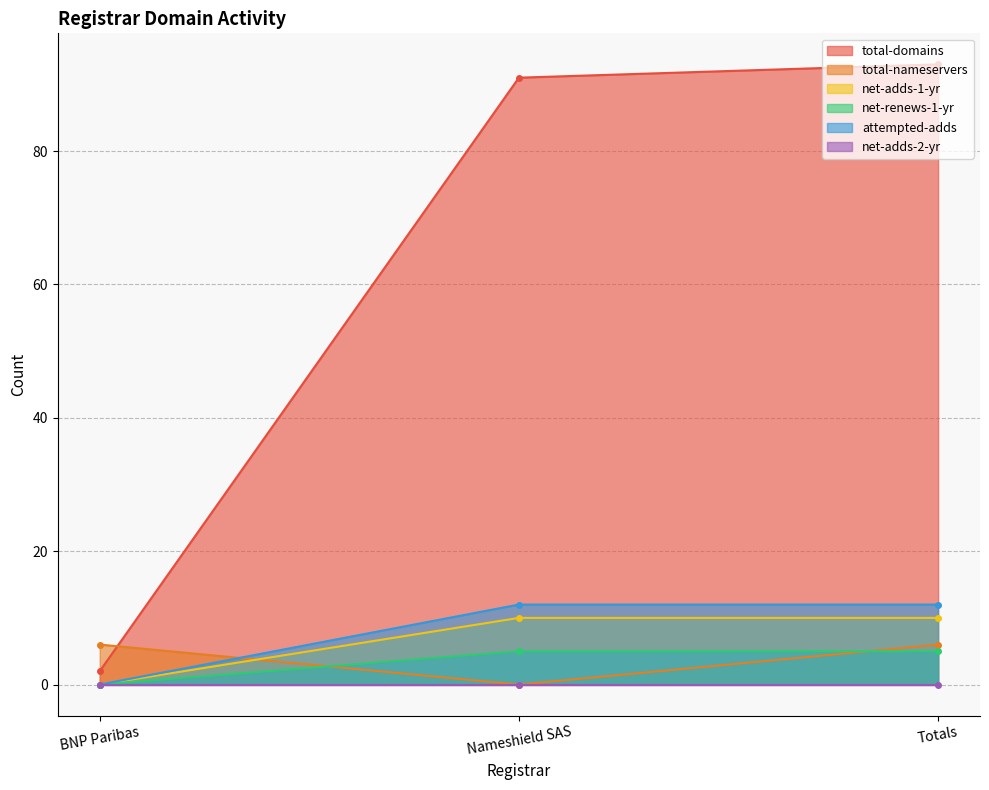

Count the number of categories in the chart.

3